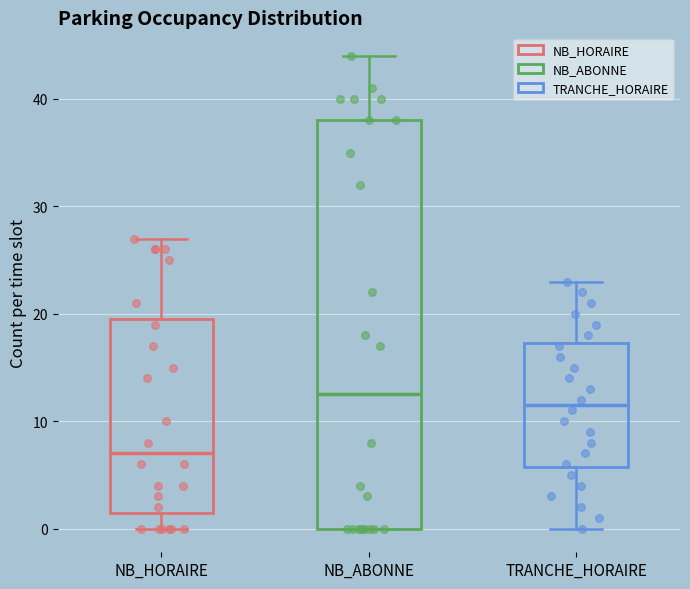

Which box is the tallest, from its lower edge to its upper edge?

NB_ABONNE